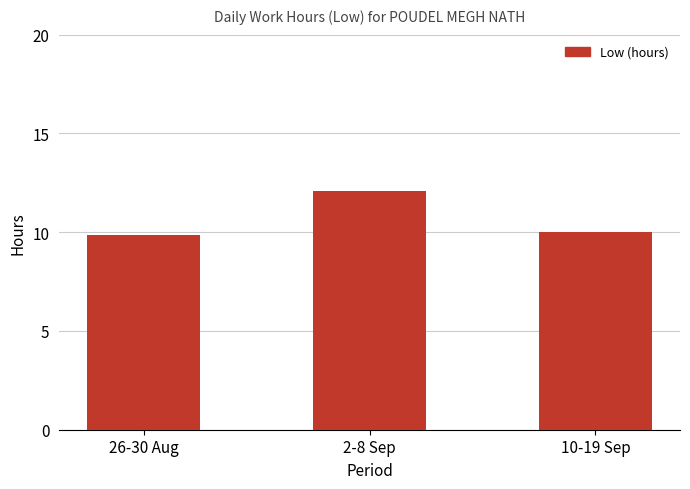

What is the label of the 3rd bar from the left?

10-19 Sep